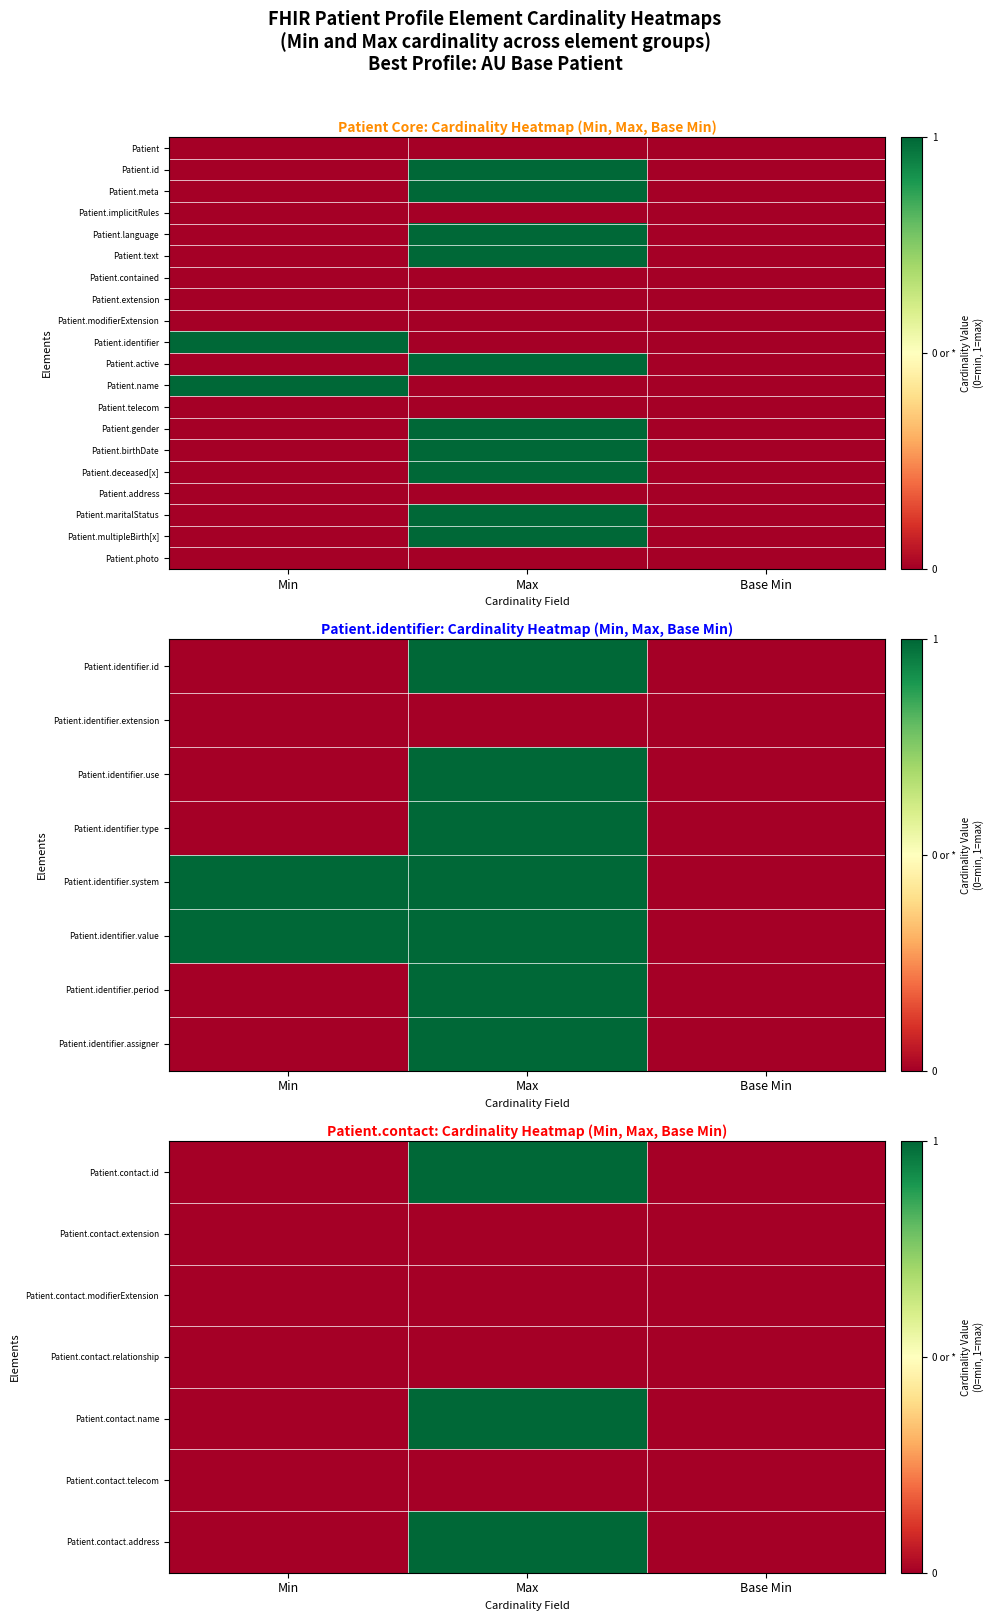

Count the number of data series in this chart.

20